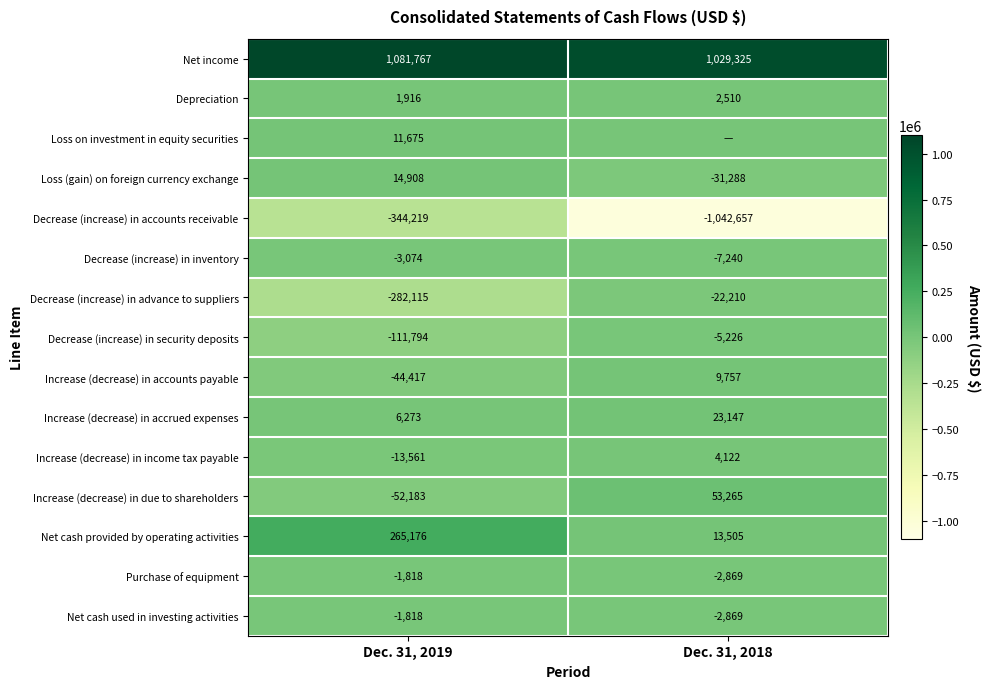

What value does the Net cash provided by operating activities series have at Dec. 31, 2018, to the nearest 10?

13500